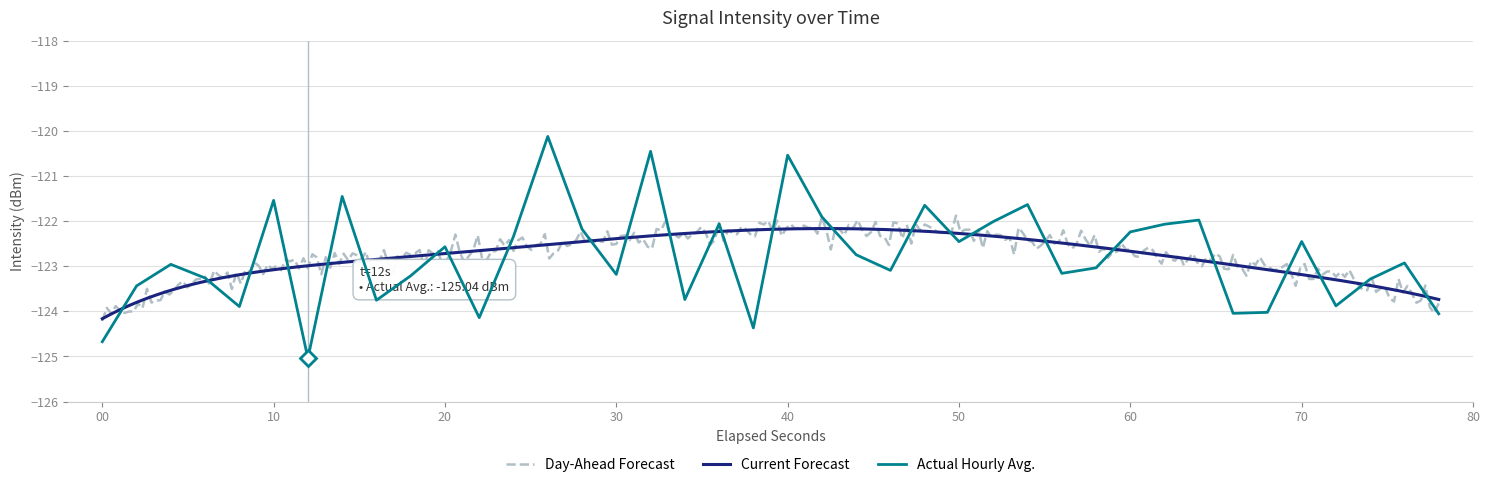

What is the difference between the values at 12 and 30?

0.1